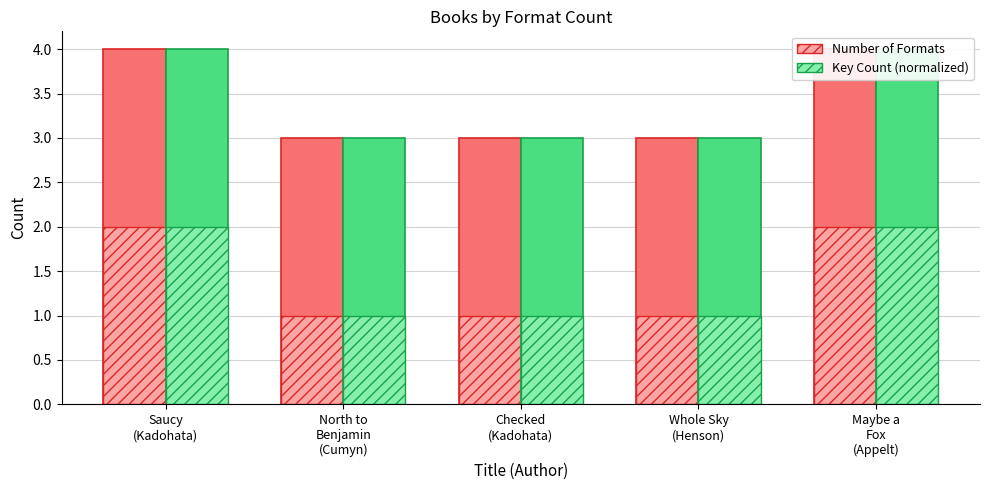

What is the sum of the Key Count (normalized) values at Checked
(Kadohata) and Maybe a
Fox
(Appelt)?

7